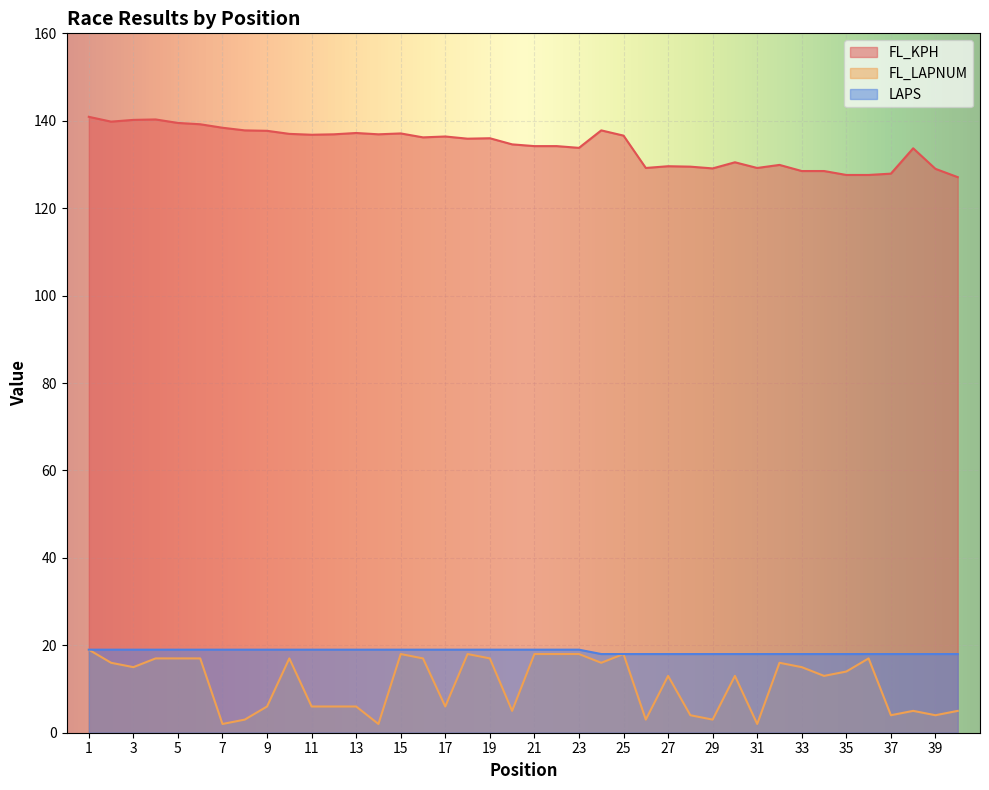

How many data points in FL_KPH are above 136?

19